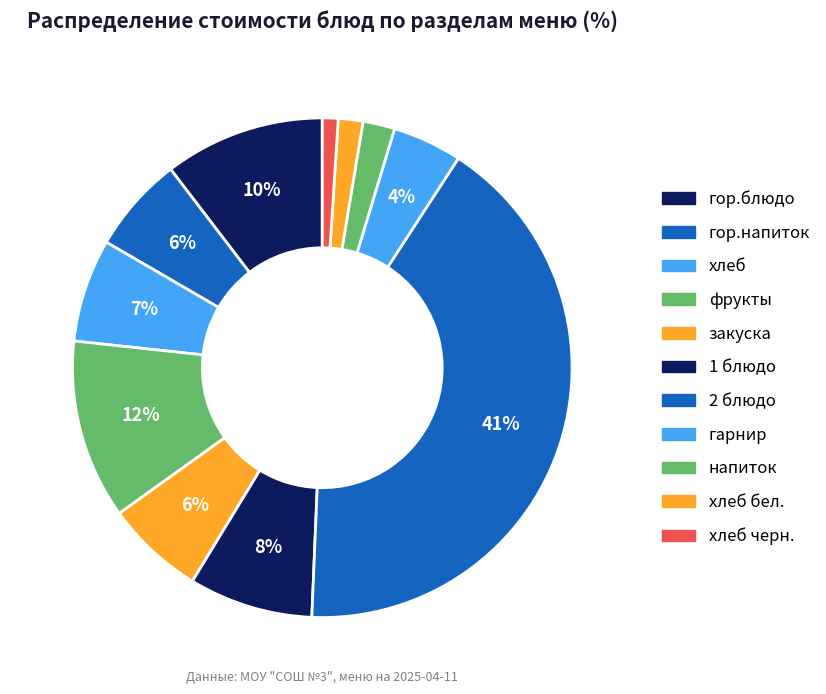

Rank the categories by value from highest to lowest.

2 блюдо, фрукты, гор.блюдо, 1 блюдо, хлеб, закуска, гор.напиток, гарнир, напиток, хлеб бел., хлеб черн.